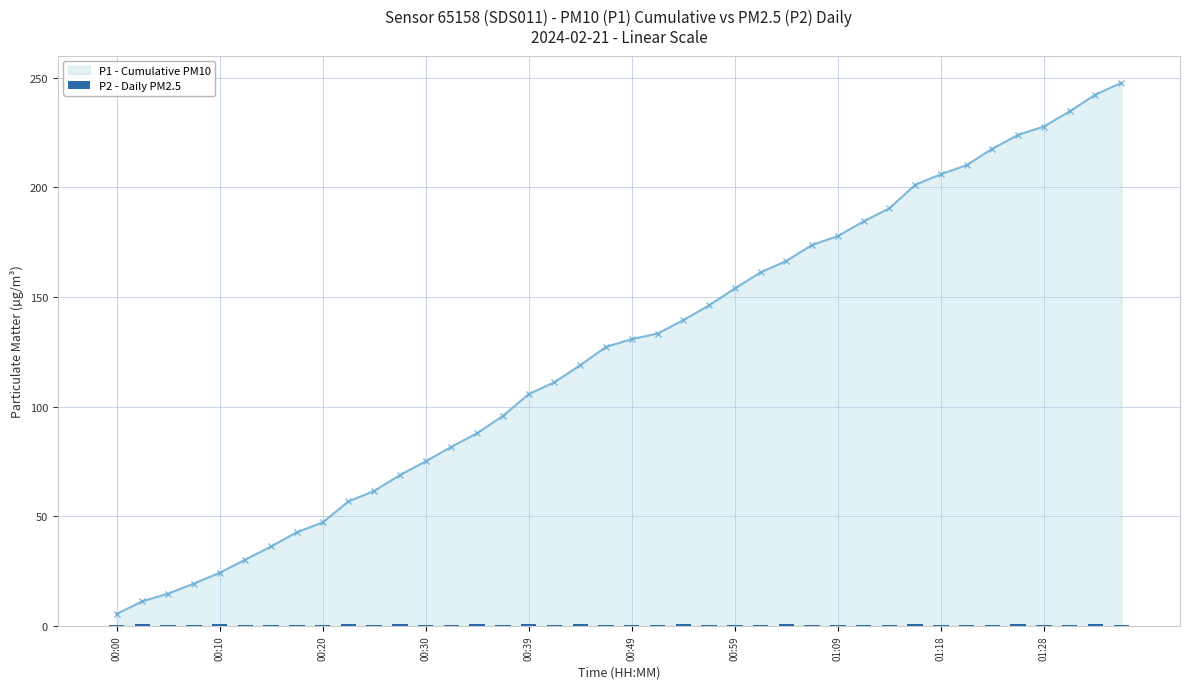

Which category has the lowest value in the P1 - Cumulative PM10 series?

00:00